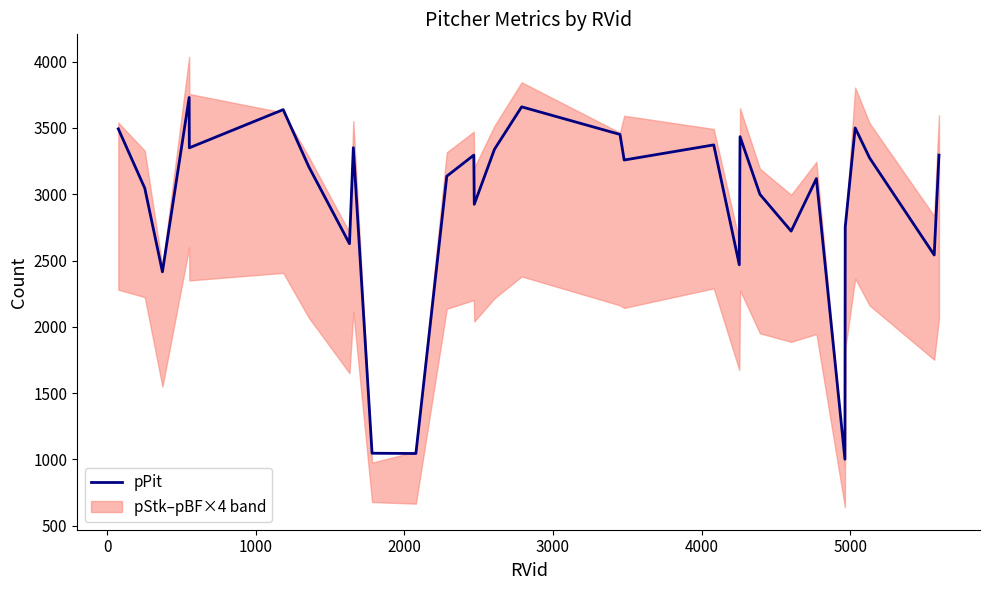

What is the minimum value for pPit?

1002